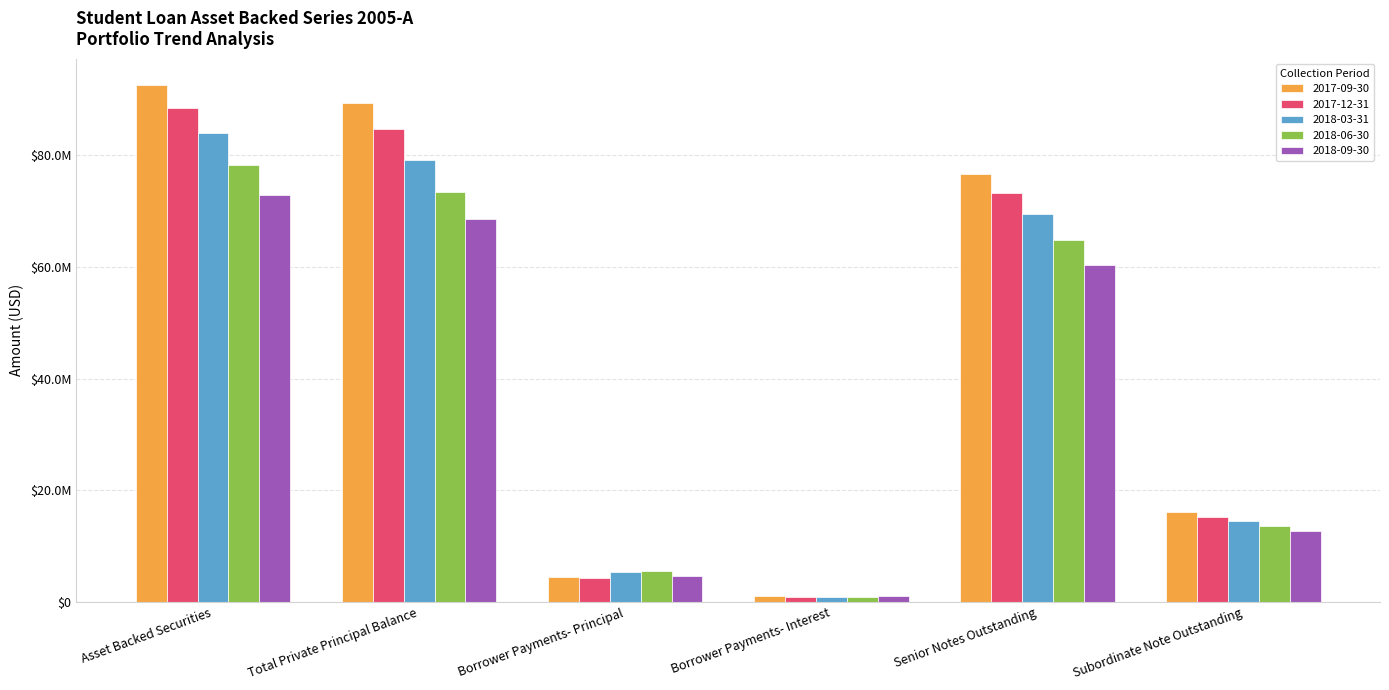

Does the chart contain stacked bars?

No